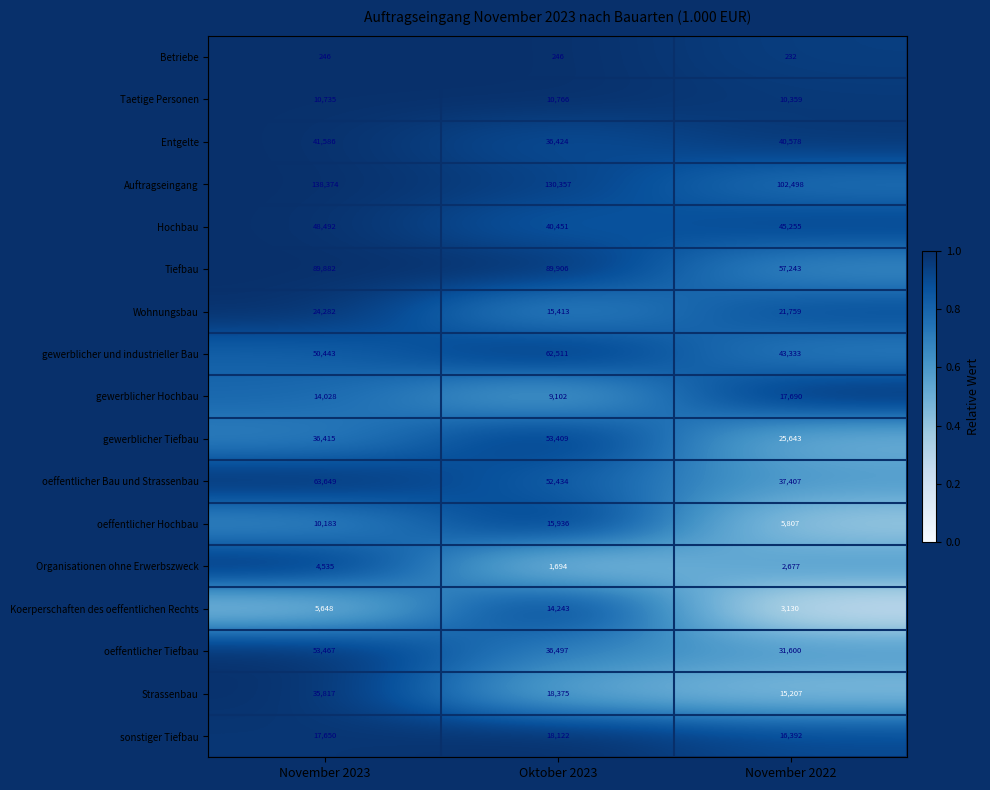

What is the maximum value shown in the chart?

138374